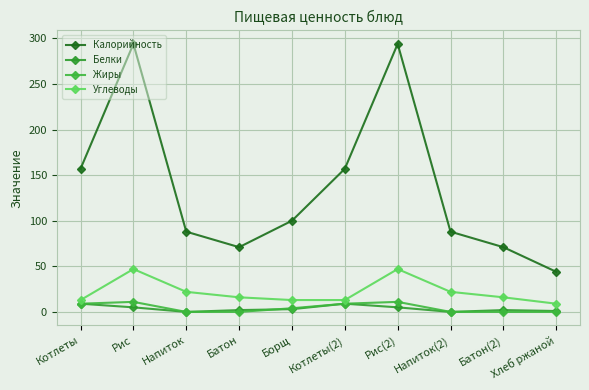

True or false: Калорийность and Жиры cross at least once.

False